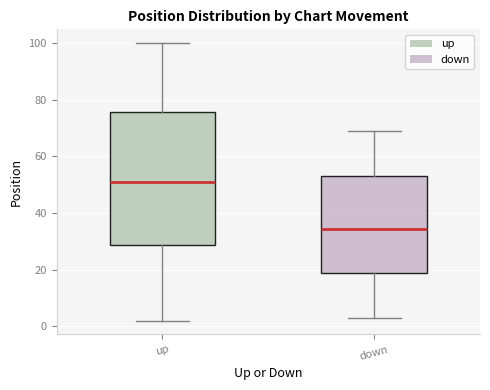

Which box has the highest median line?

up